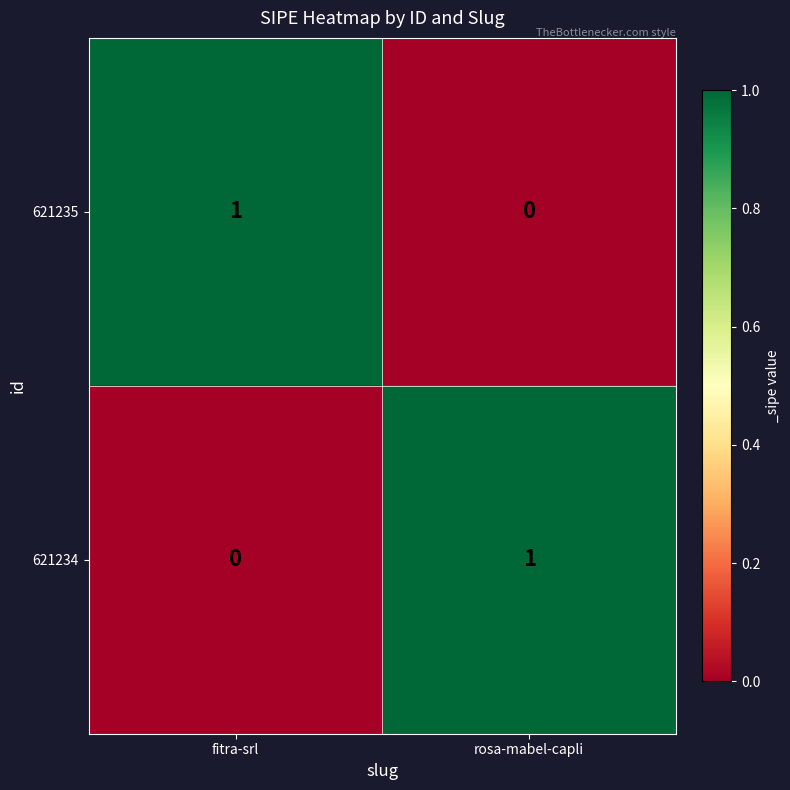

At how many categories does at least one series exceed 0?

2